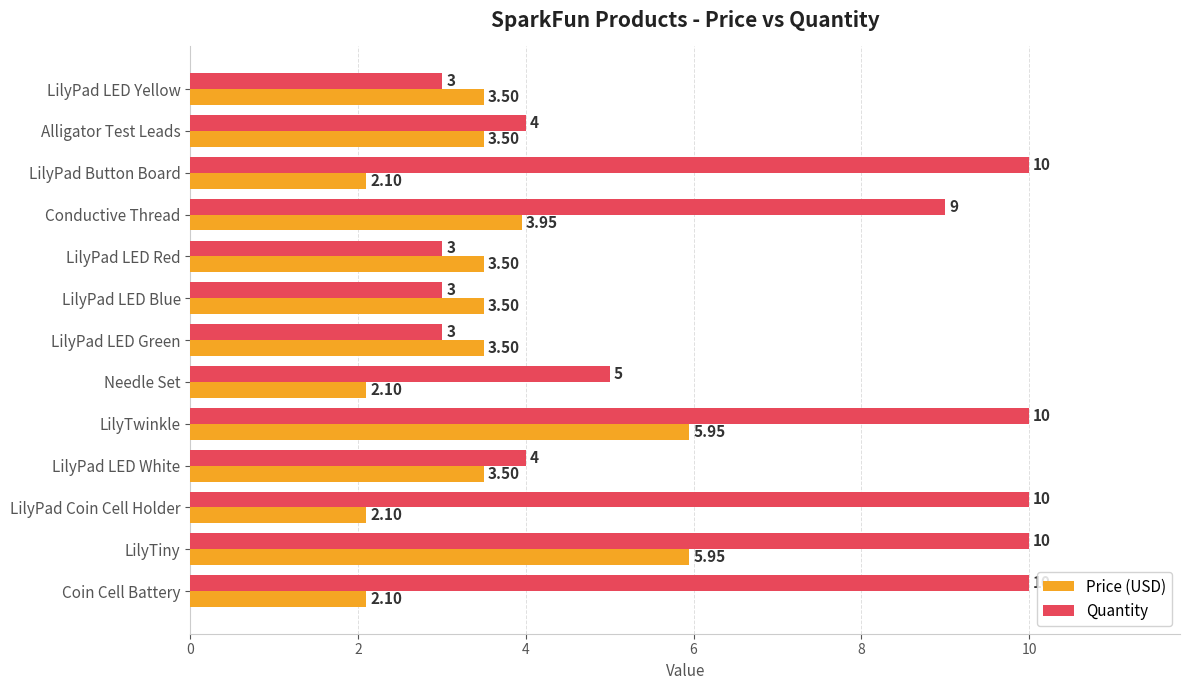

What is the average value of the Price (USD) series?

3.5